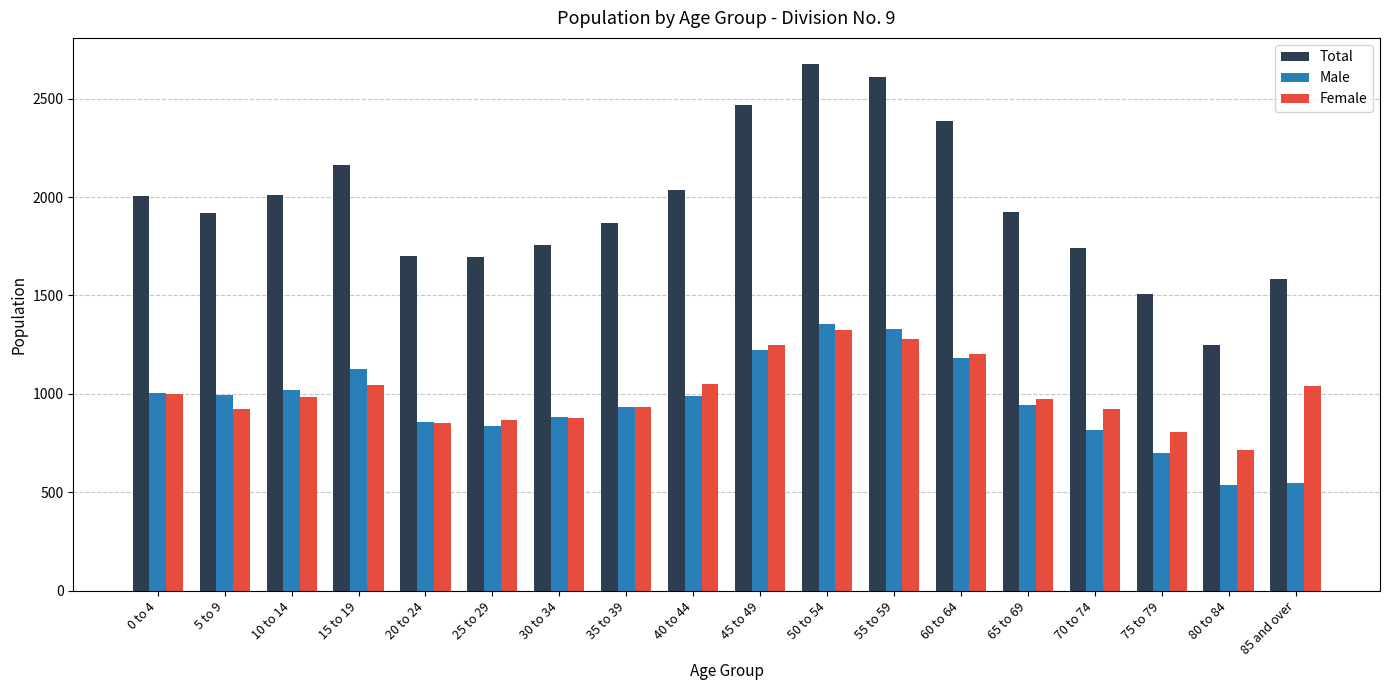

The value of Male at 45 to 49 is 1225. True or false?

True